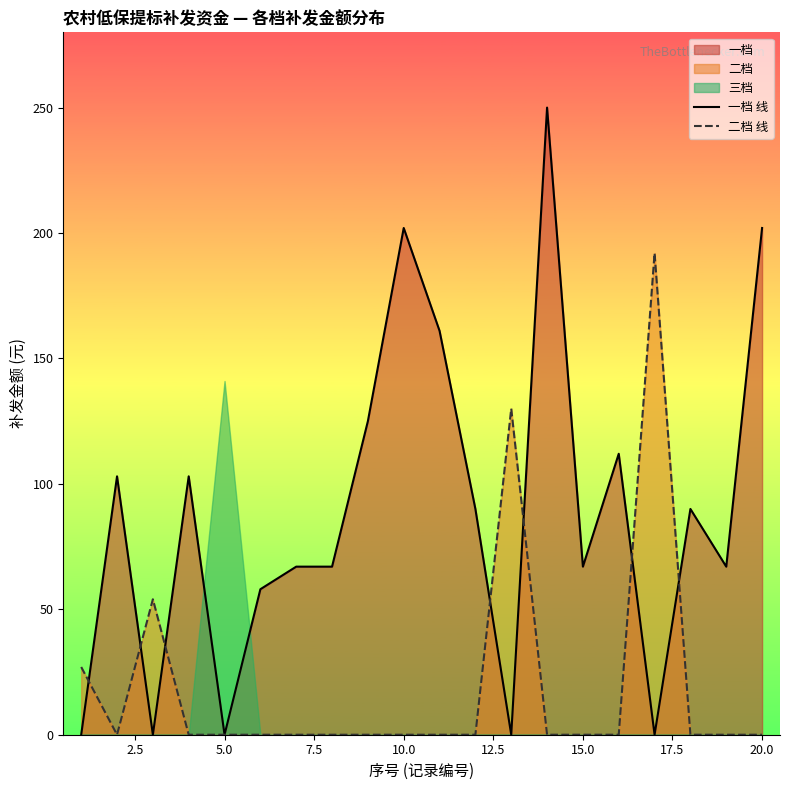

The value of 二档 线 at 5.0 is 0. True or false?

True